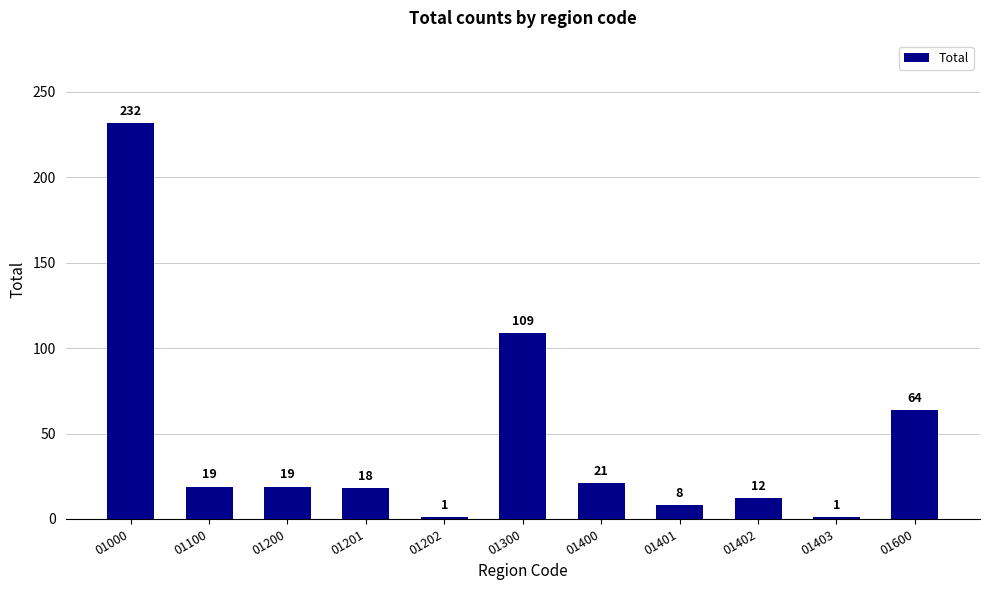

Which has a higher value, 01403 or 01000?

01000